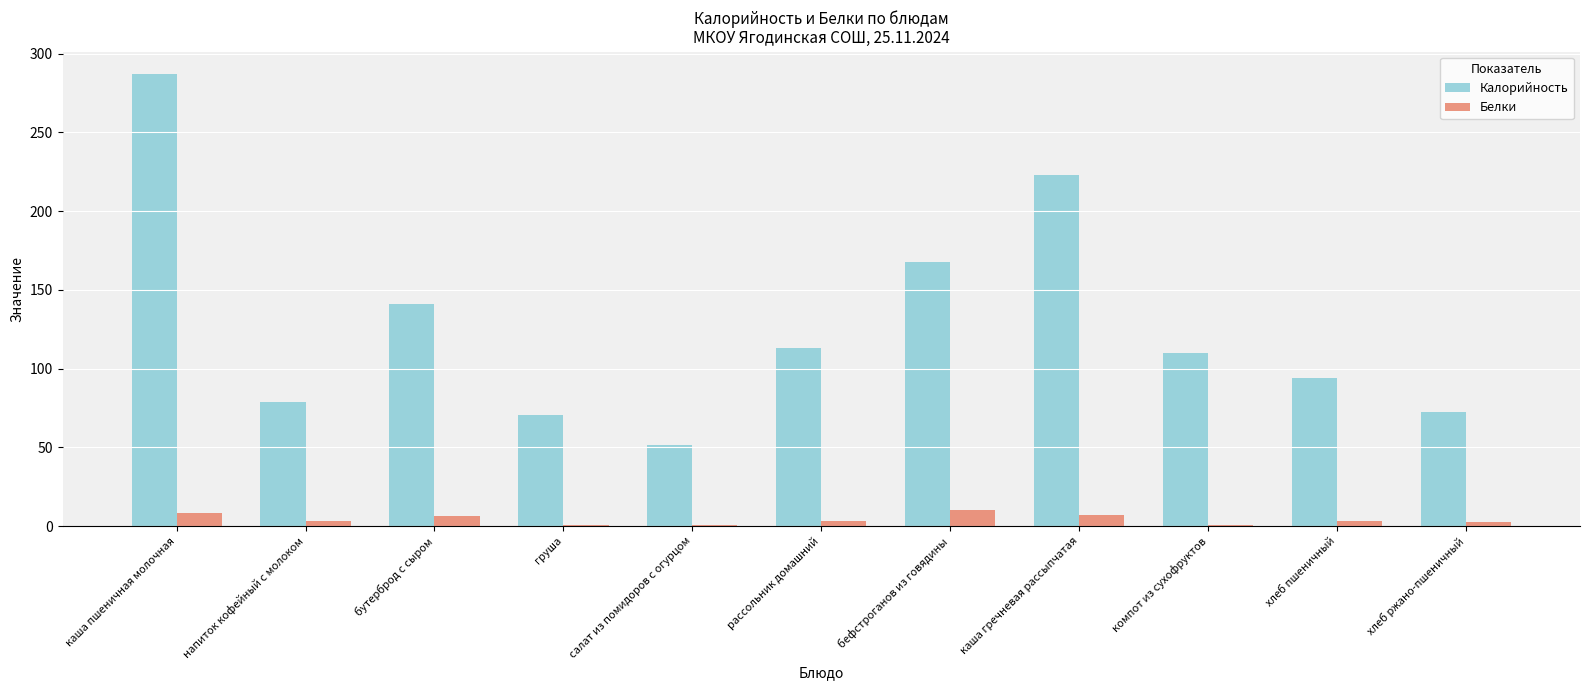

Is it true that Белки equals 3.0 at рассольник домашний?

True